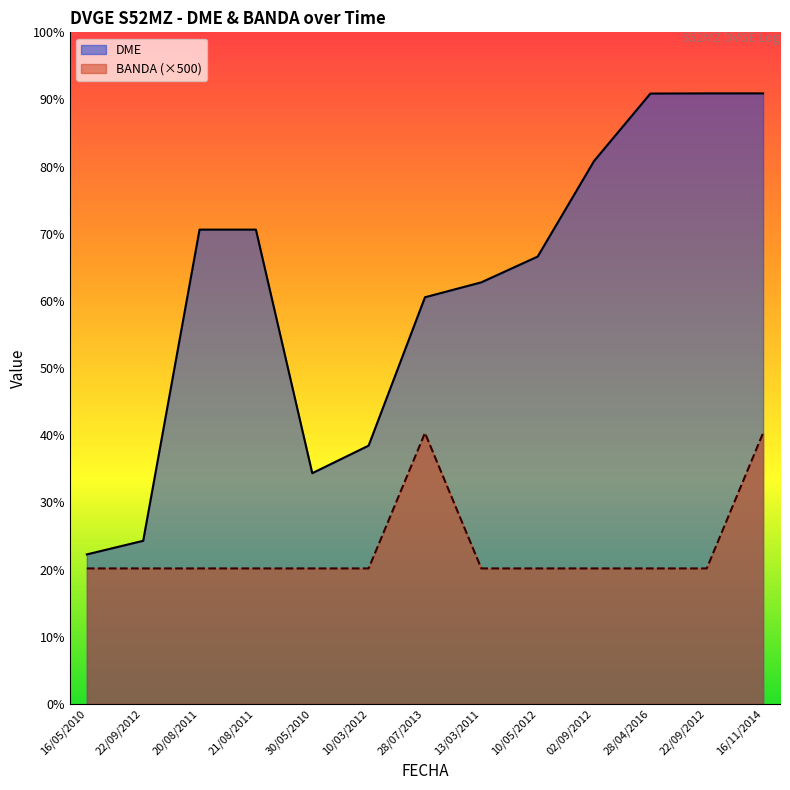

How many lines are shown in the chart?

2